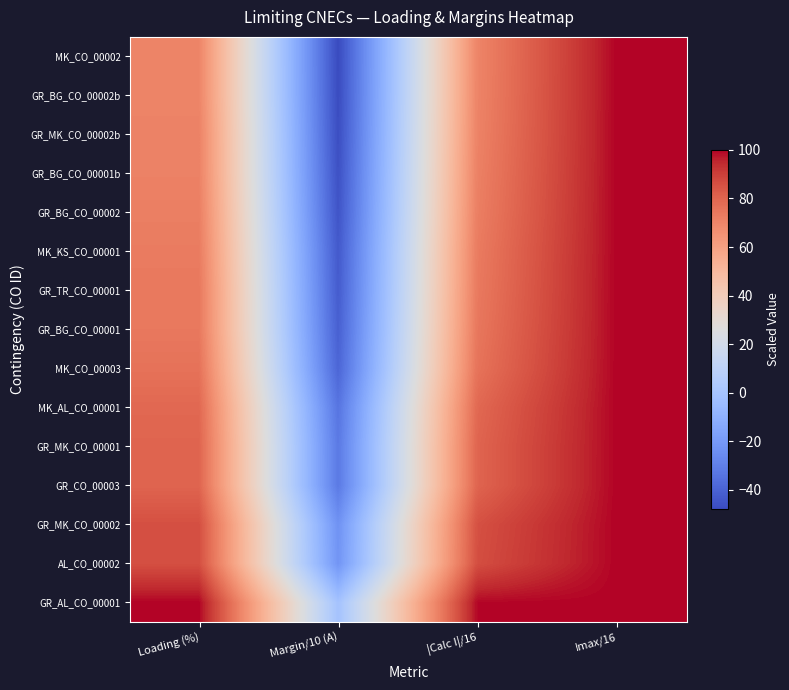

Which category has the highest value across all series?

Loading (%)